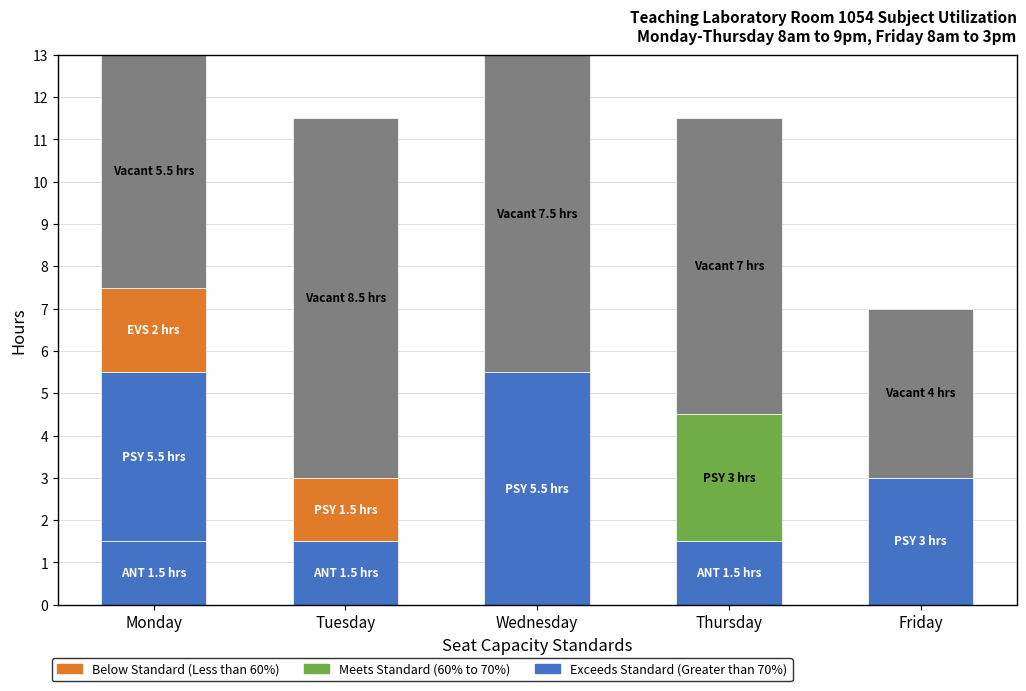

What is the maximum value shown in the chart?

8.5